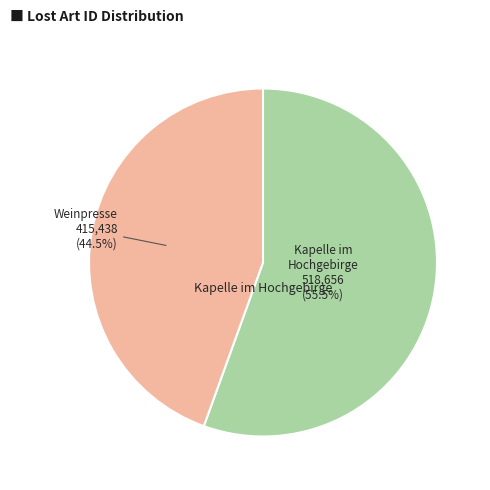

Is there any slice that represents more than half of the pie?

Yes